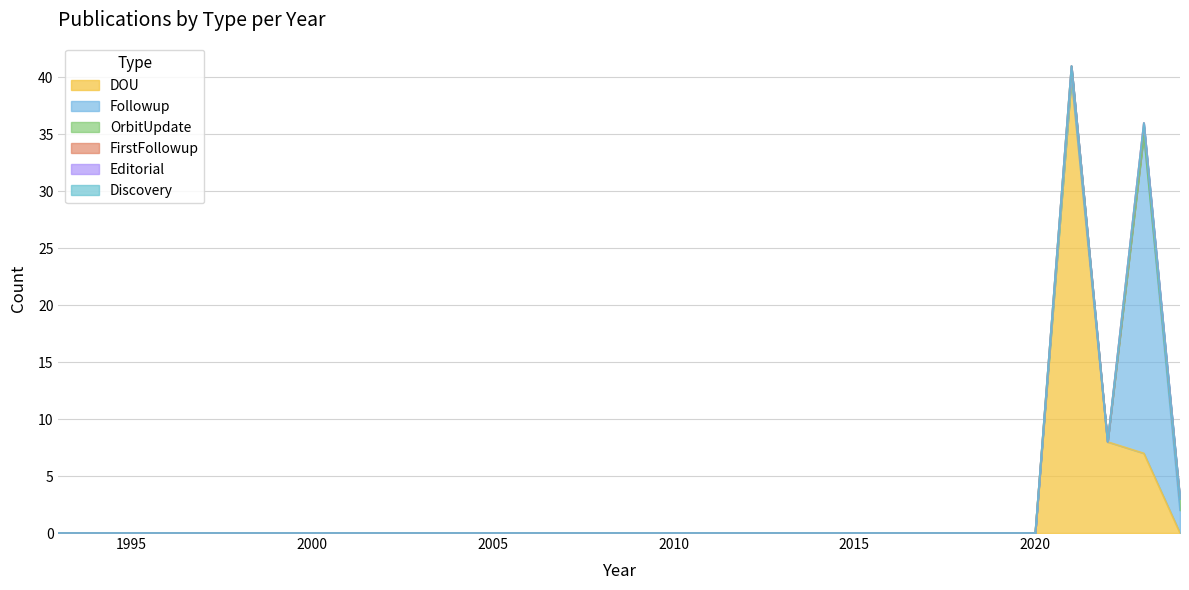

What are all the series names shown in the legend?

DOU, Followup, OrbitUpdate, FirstFollowup, Editorial, Discovery